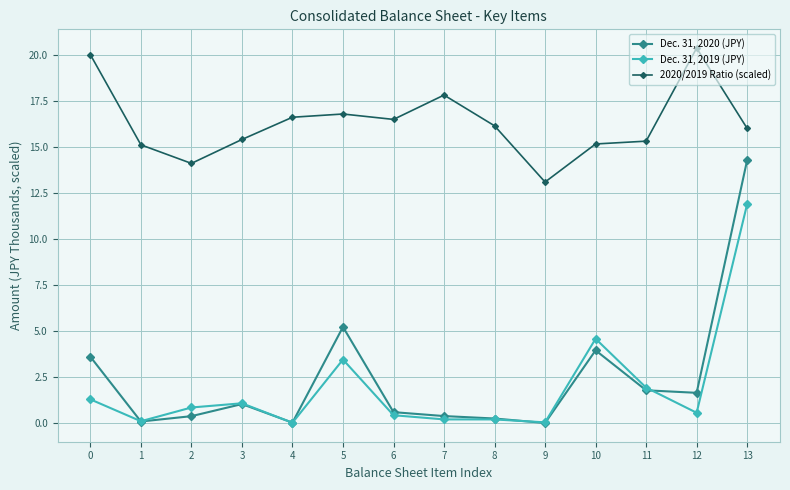

How many values in the Dec. 31, 2020 (JPY) series exceed 1?

7